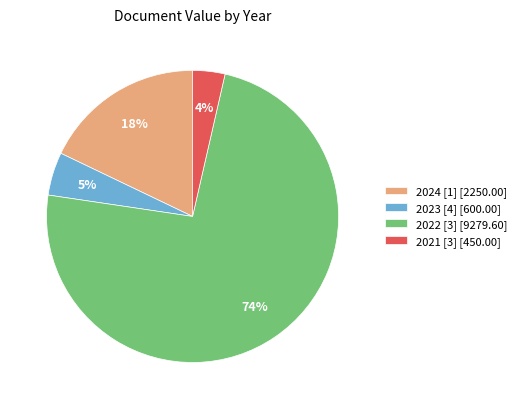

Count the number of slices in the pie.

4